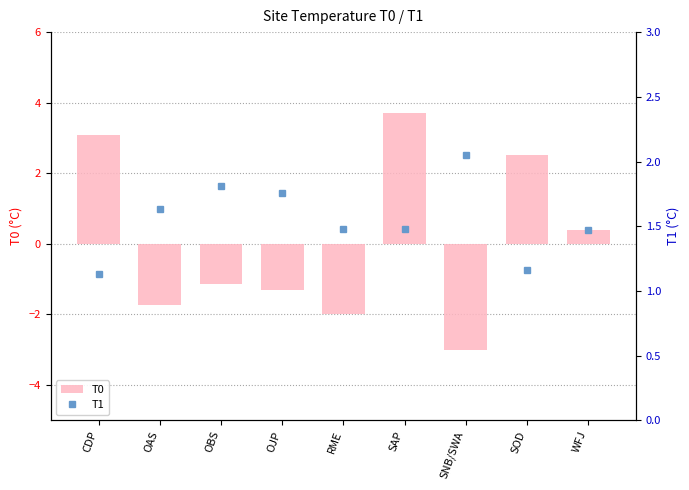

What is the sum of the T0 values at WFJ and OJP?

-0.9